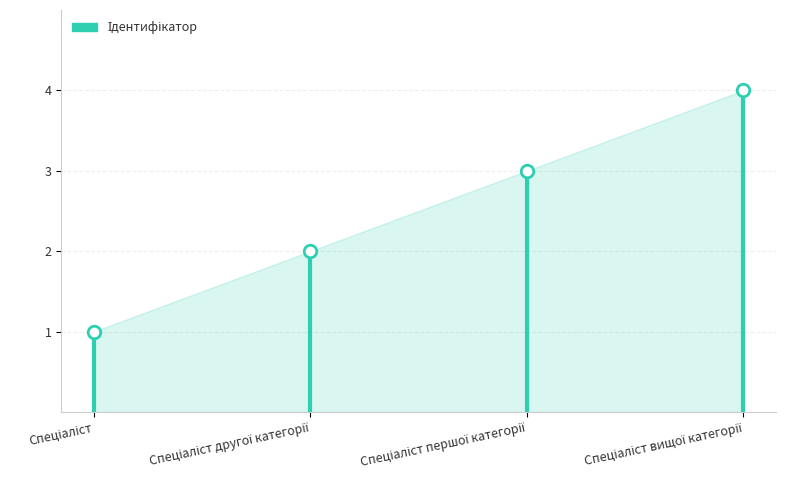

What is the minimum value shown in the chart?

1